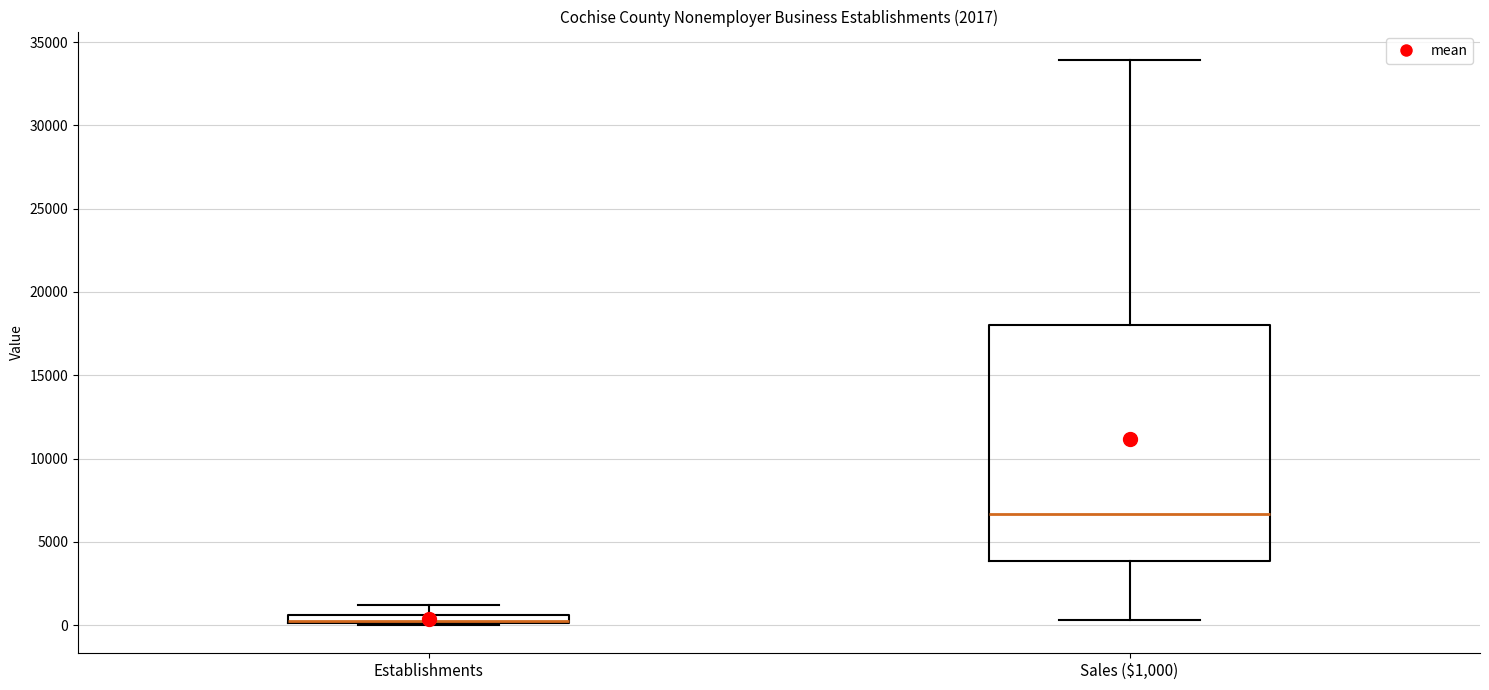

Comparing the boxes themselves (not the whiskers), which one is the tallest?

Sales ($1,000)